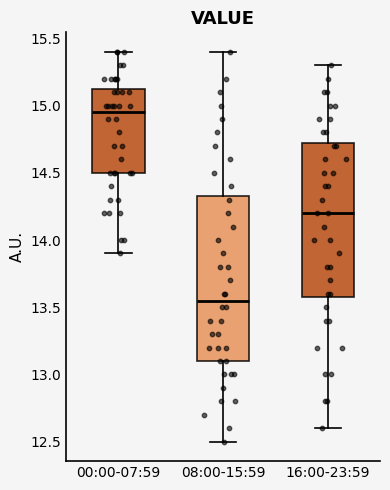

Comparing the boxes themselves (not the whiskers), which one is the tallest?

08:00-15:59